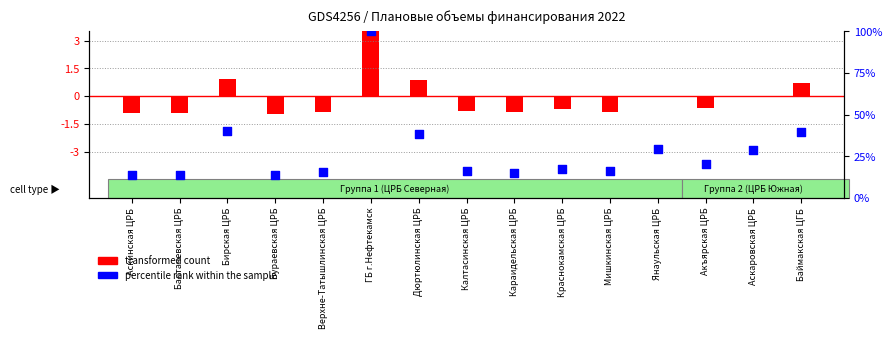

What is the change in value from Аскинская ЦРБ to Дюртюлинская ЦРБ?

+24.6